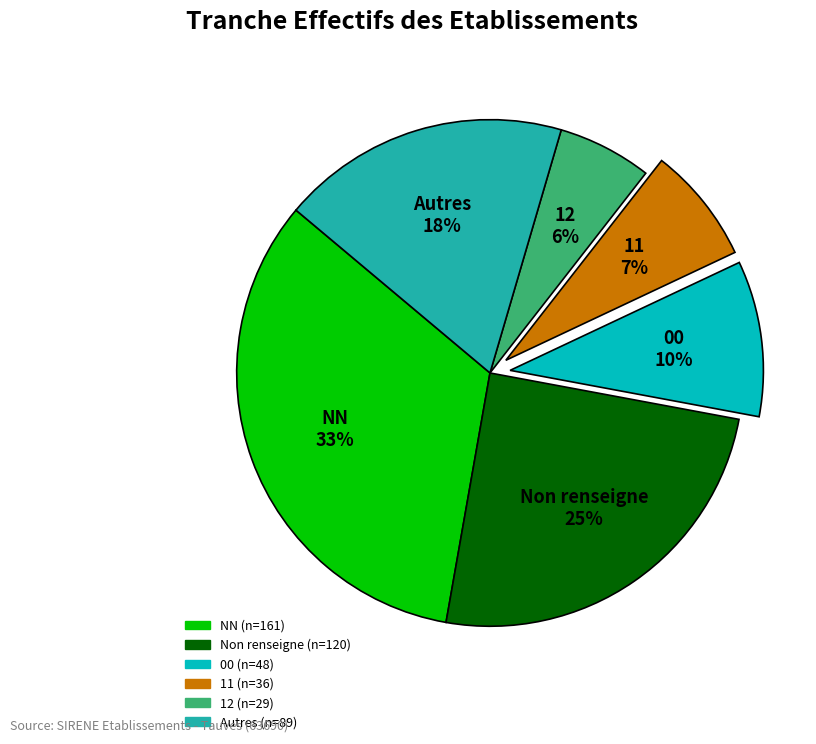

Count the number of slices in the pie.

6